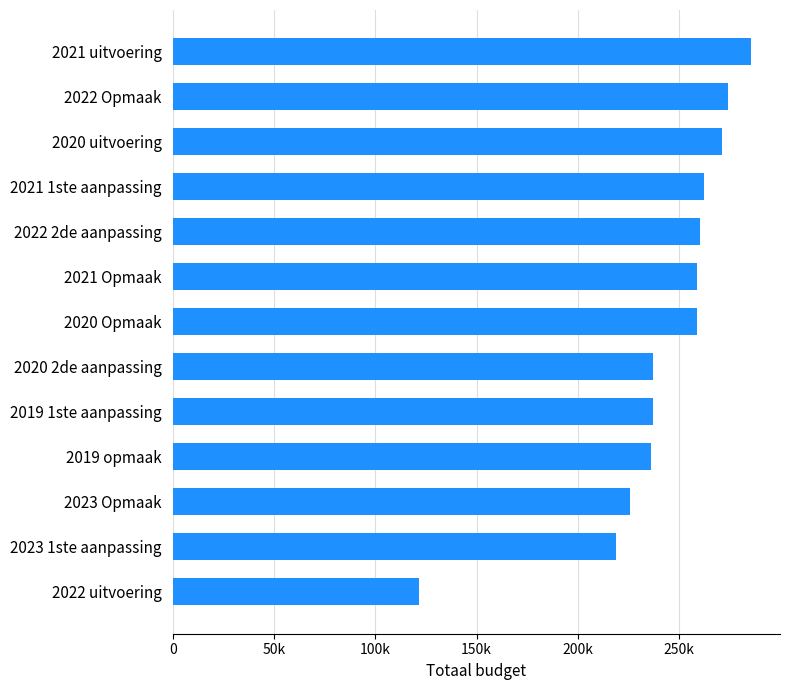

What is the difference between the maximum and minimum values?

163964